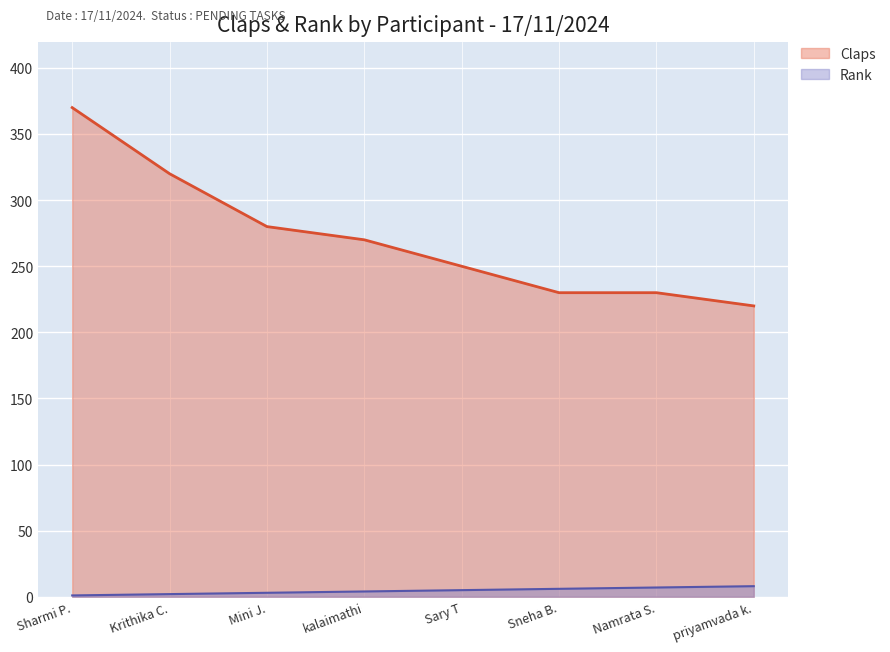

The value of Claps at Sneha B. is 230. True or false?

True